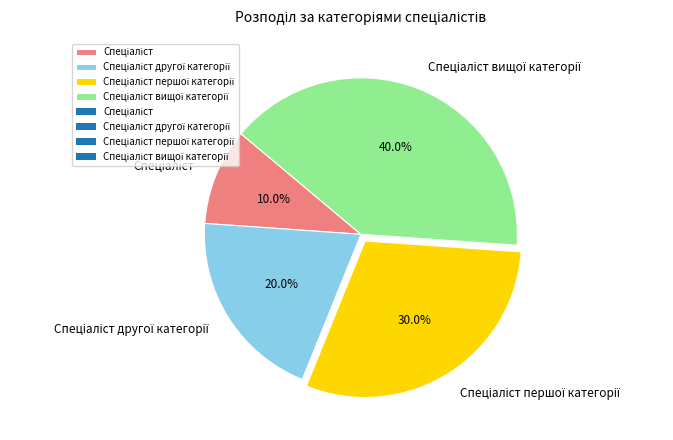

Is there any slice that represents more than half of the pie?

No